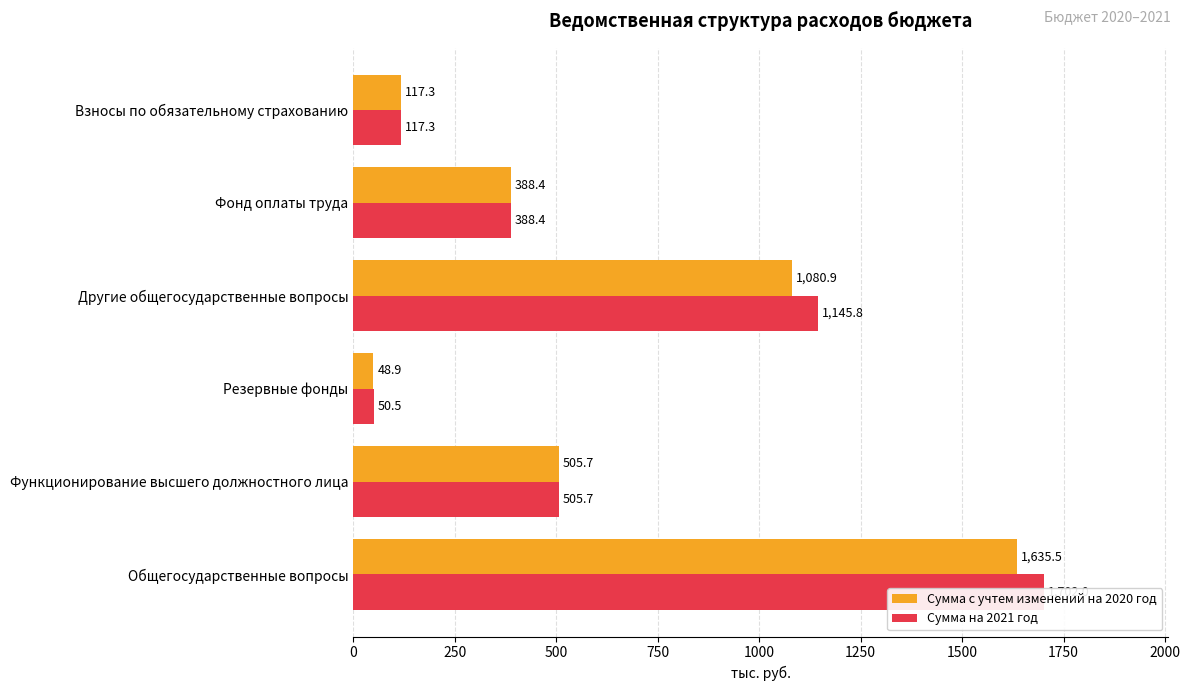

Which has a higher value, 1000 or 500?

1000